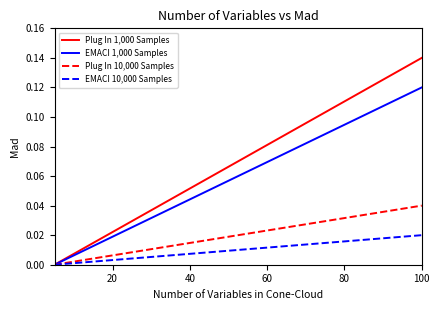

Rank the series by their average value, from highest to lowest.

Plug In 1,000 Samples, EMACI 1,000 Samples, Plug In 10,000 Samples, EMACI 10,000 Samples